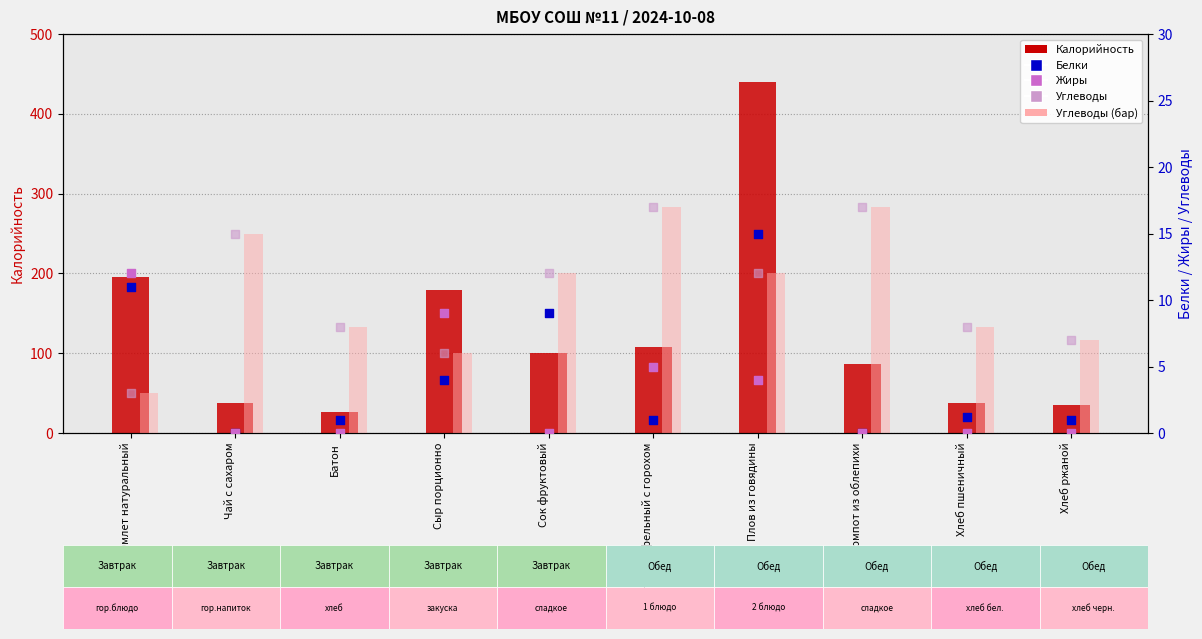

Which series contains the lowest Y value?

Белки